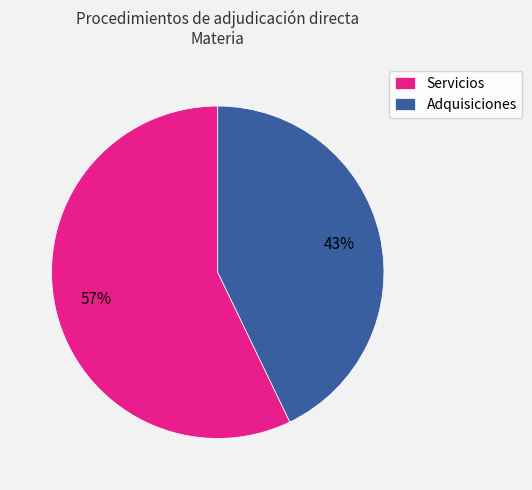

Is the sum of Servicios and Adquisiciones greater than half?

Yes